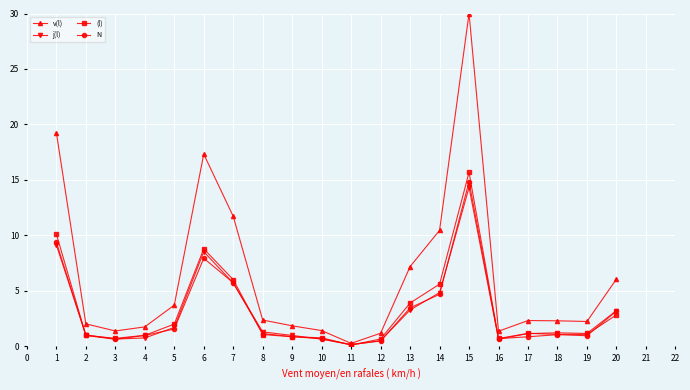

True or false: v(l) has more than 0 interior local peaks.

True